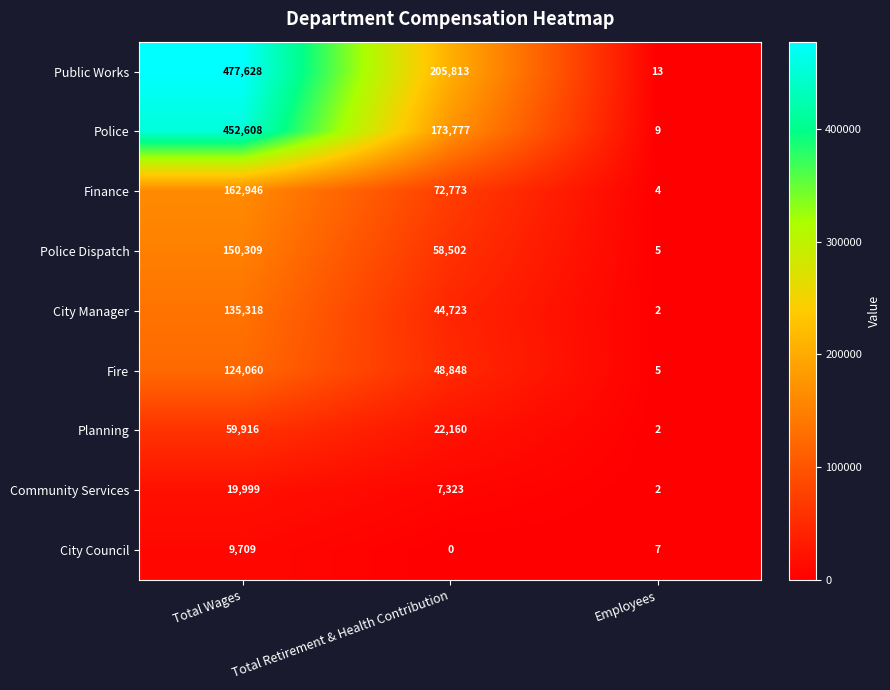

What is the average value of the Fire series?

57638